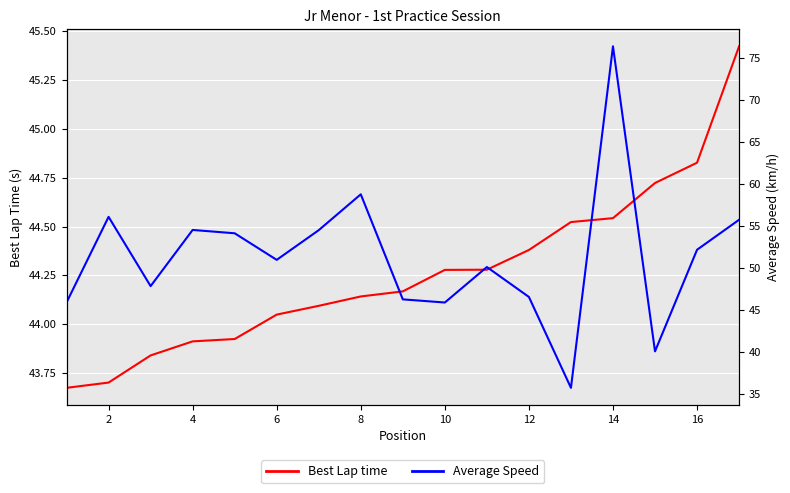

Where does the Best Lap time series first go above 44?

6